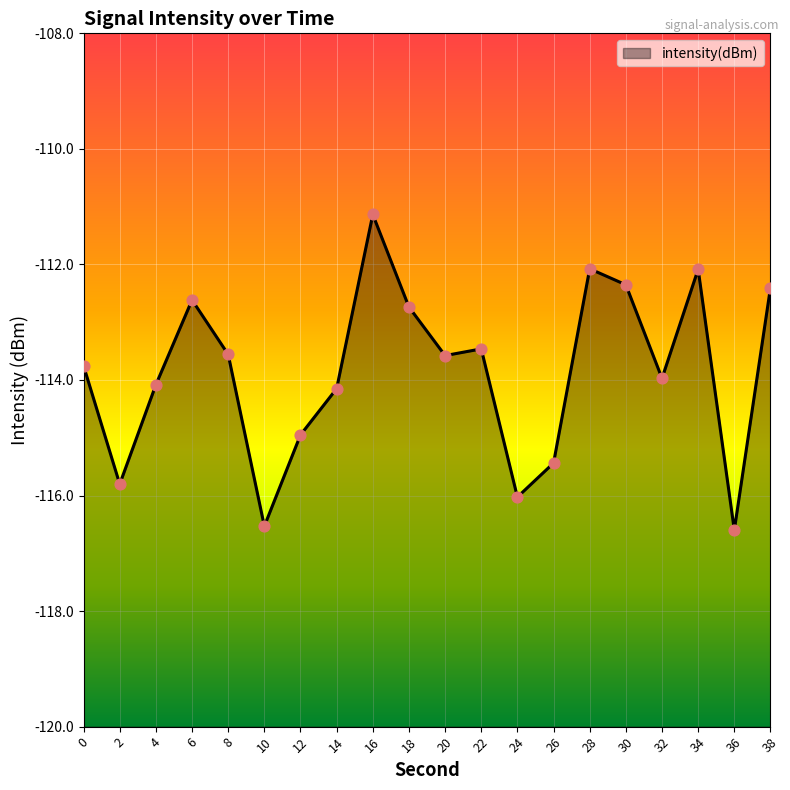

What is the change in value from 10 to 30?

+4.2